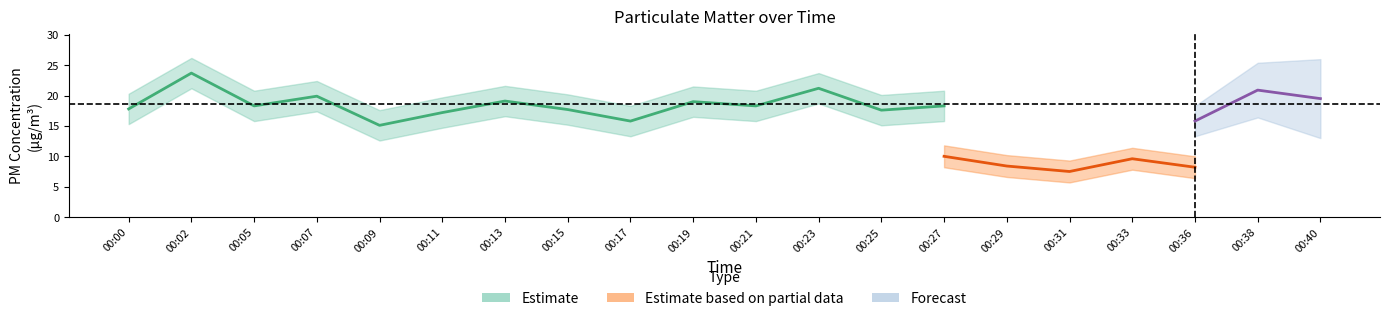

What is the value of the P1 point at the 8th from the left?

17.7